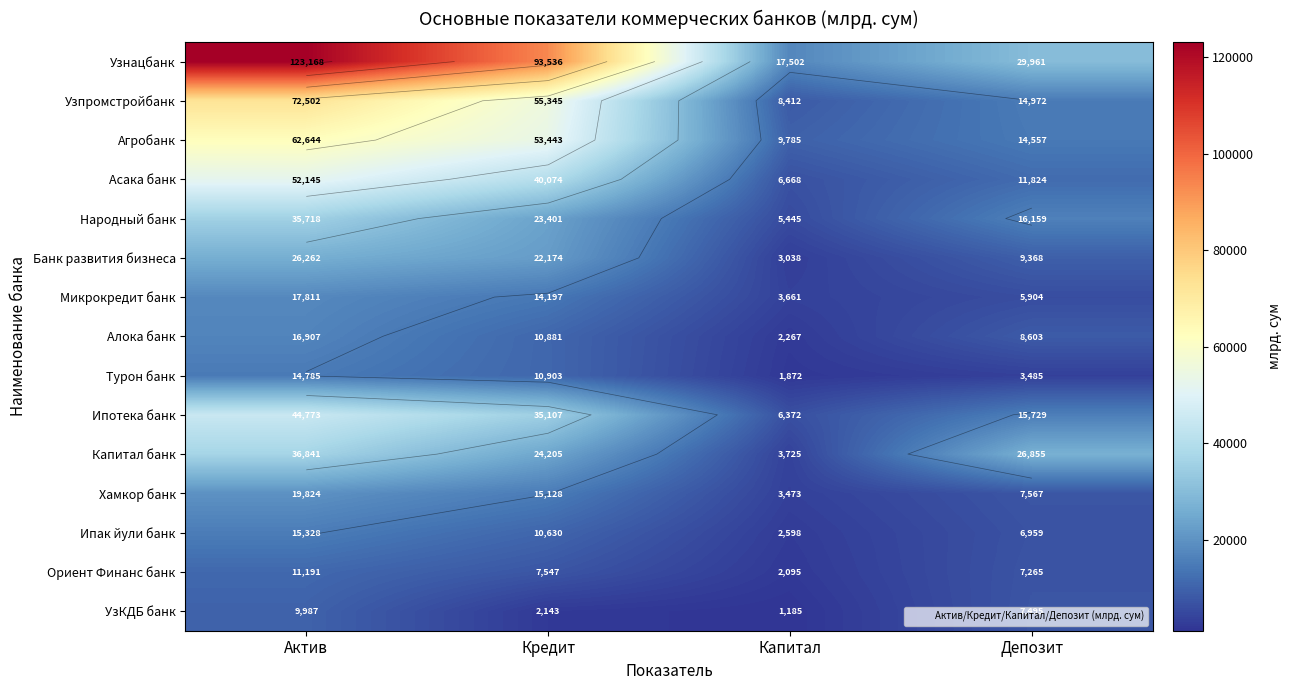

Between Кредит and Депозит, which is larger?

Кредит